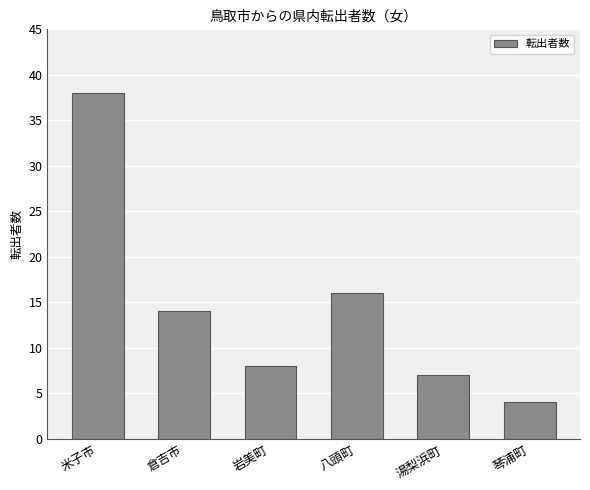

What is the change in value from 米子市 to 倉吉市?

-24